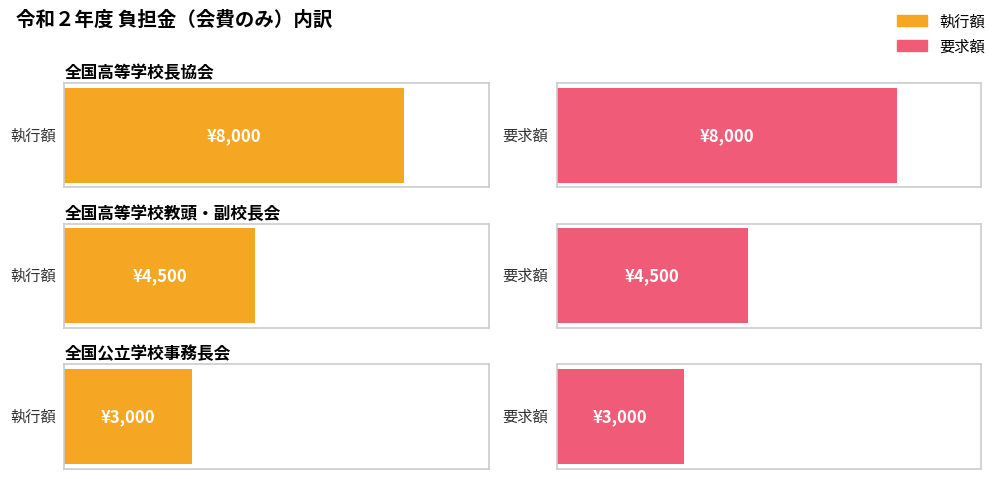

Reading right to left, list all the values displayed in this chart.

執行額: 3000	4500	8000
要求額: 3000	4500	8000